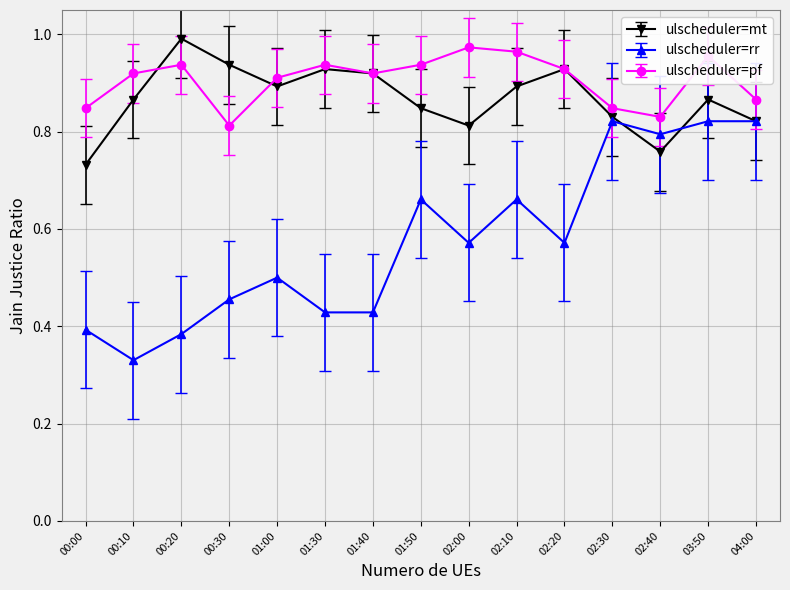

True or false: ulscheduler=rr and ulscheduler=pf intersect in this chart.

False